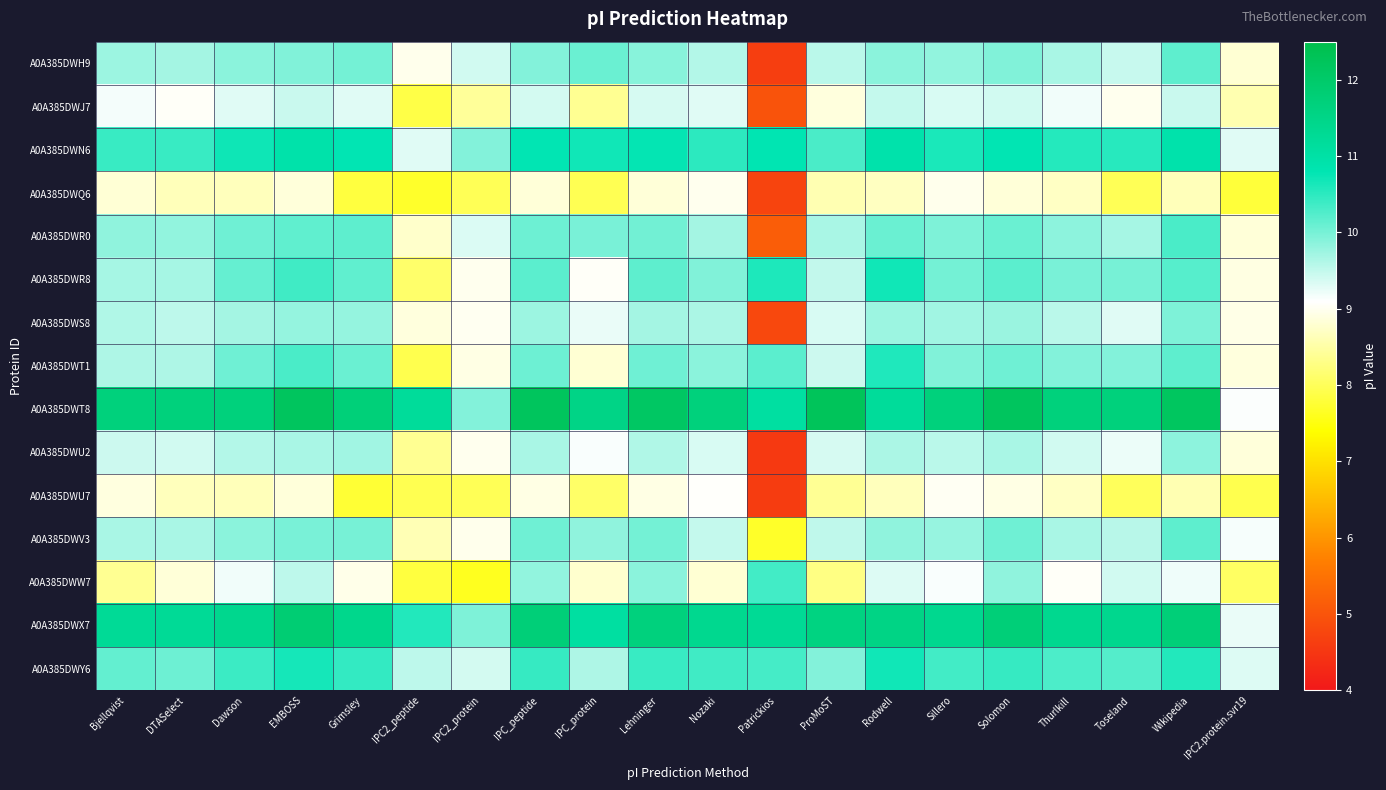

Count the number of categories in the chart.

20